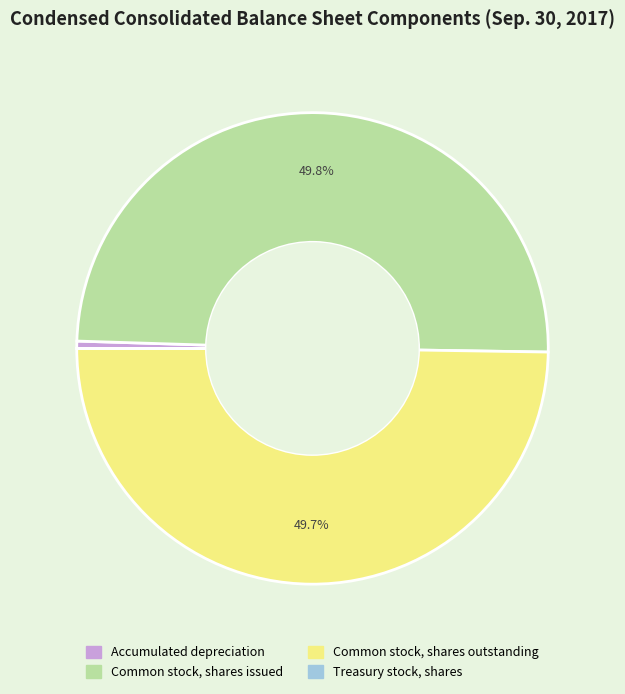

How much of the chart is everything except Common stock, shares outstanding?

50.3%